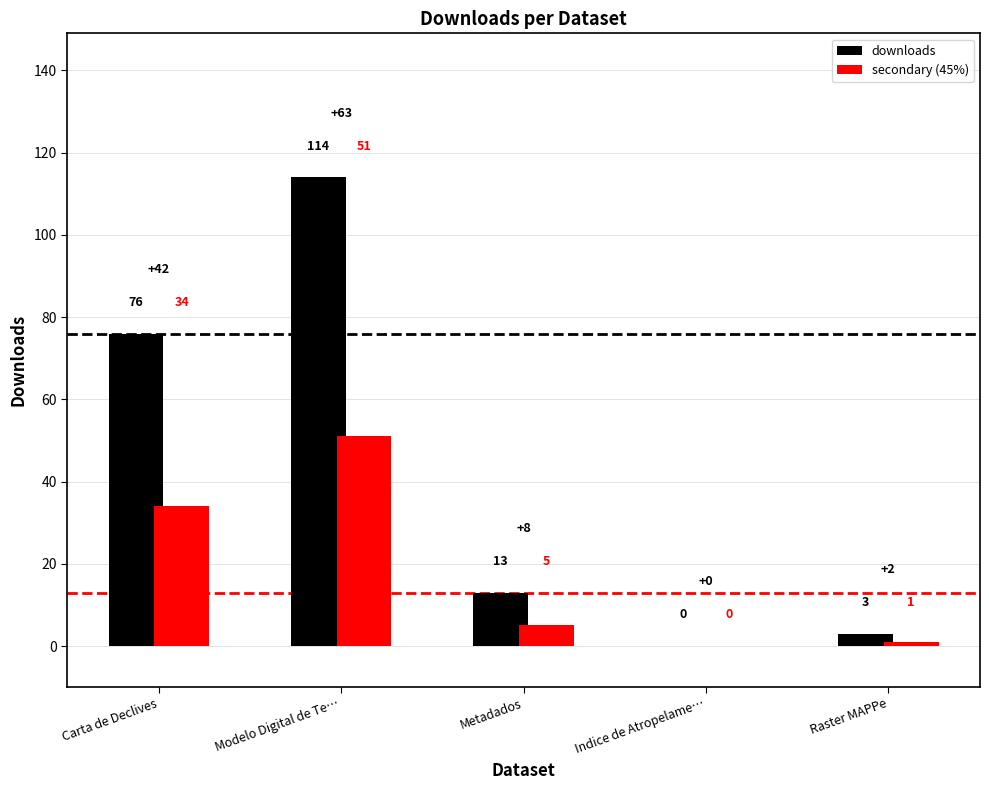

Are the bars horizontal?

No